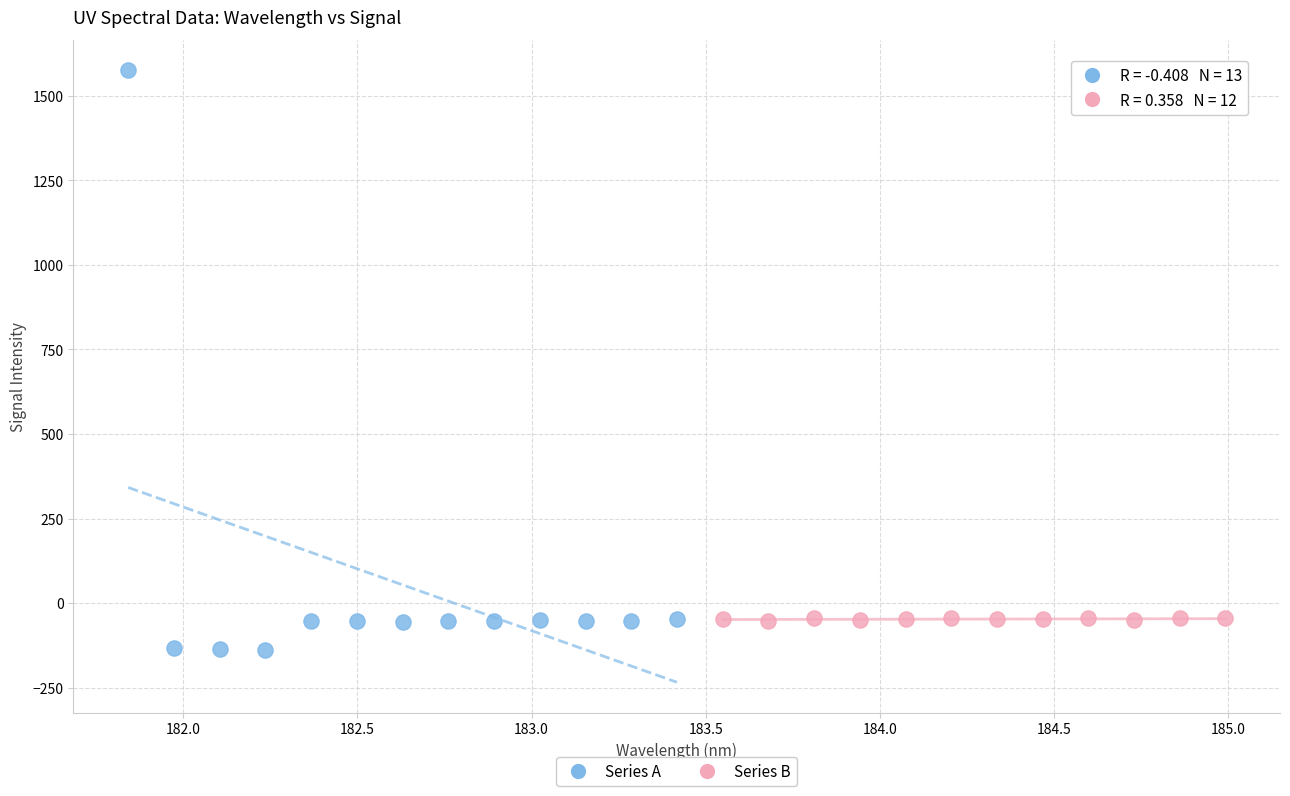

Which series has the widest spread of Y values?

Series A